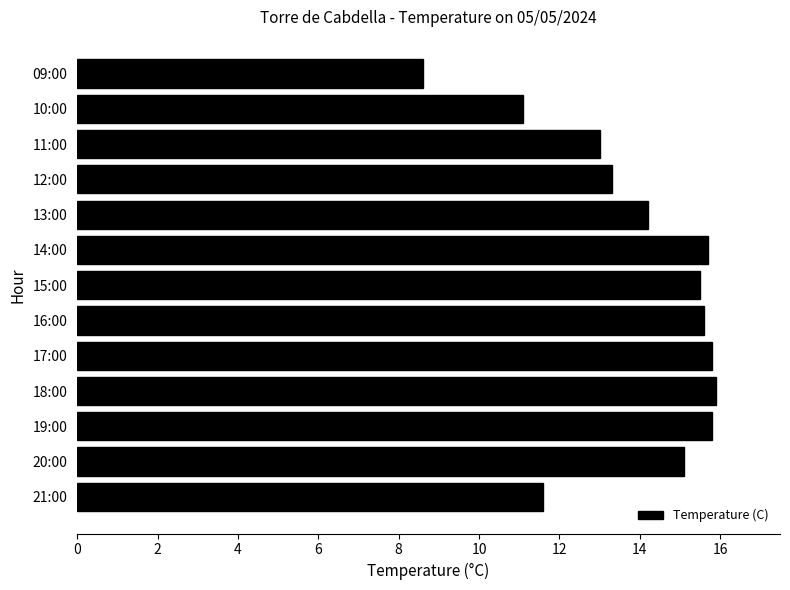

What is the sum of all values?

181.2